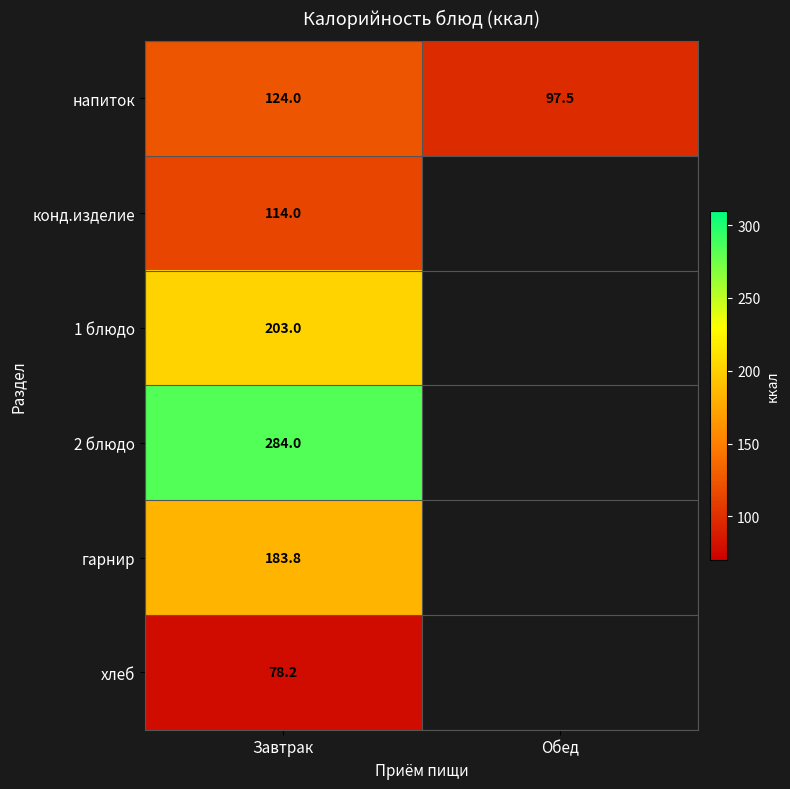

At Завтрак, list the series in order from largest to smallest.

2 блюдо, 1 блюдо, гарнир, напиток, конд.изделие, хлеб